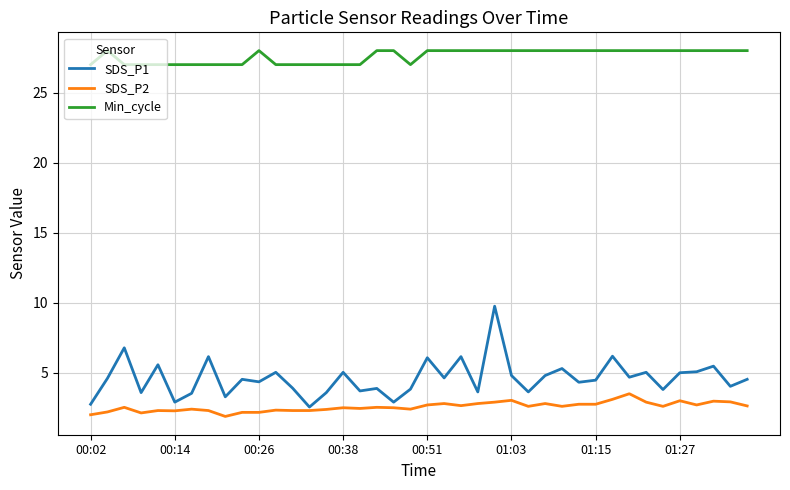

Count the number of categories in the chart.

40